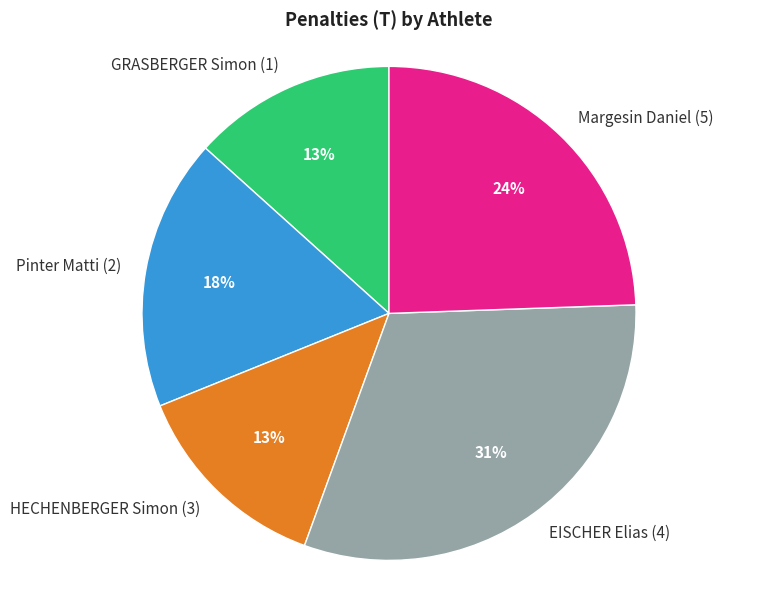

True or false: Margesin Daniel (5) accounts for 24% of the total.

True